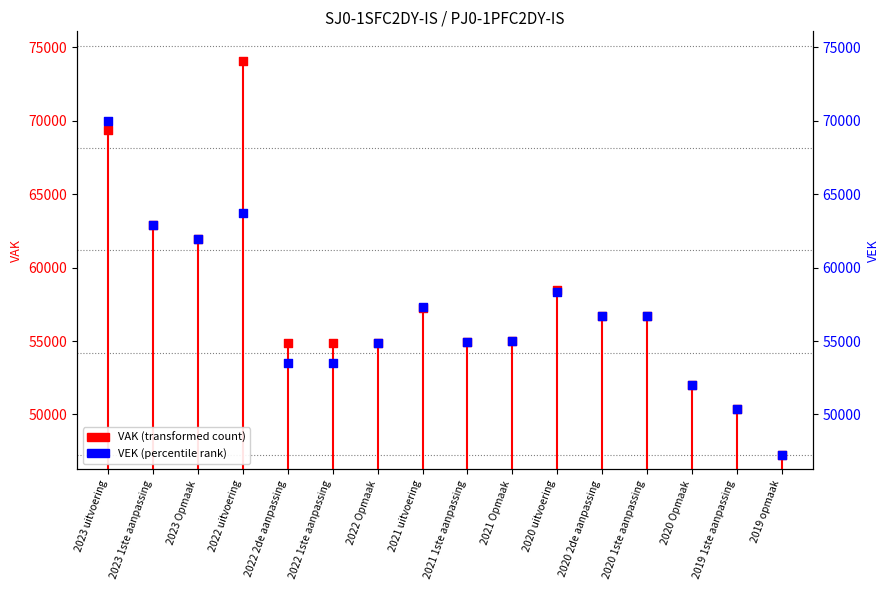

What are all the series names shown in the legend?

VAK, VEK